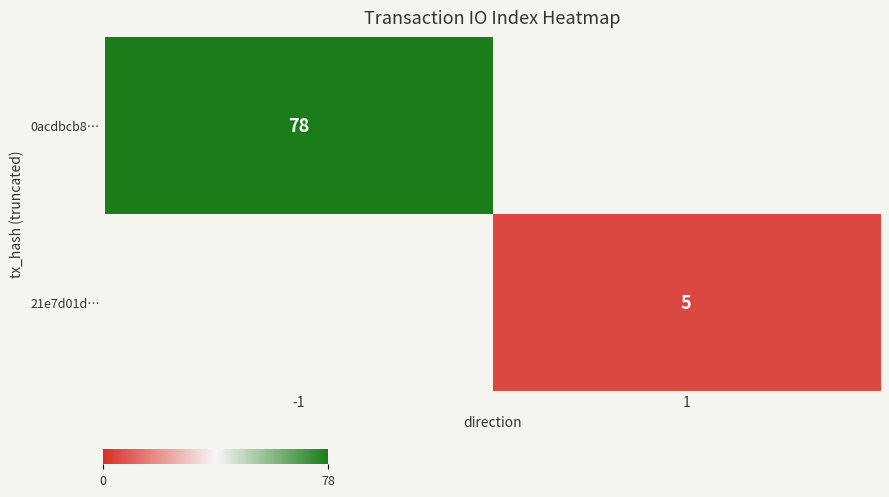

True or false: 0acdbcb8… has a value of 20 at -1.

False